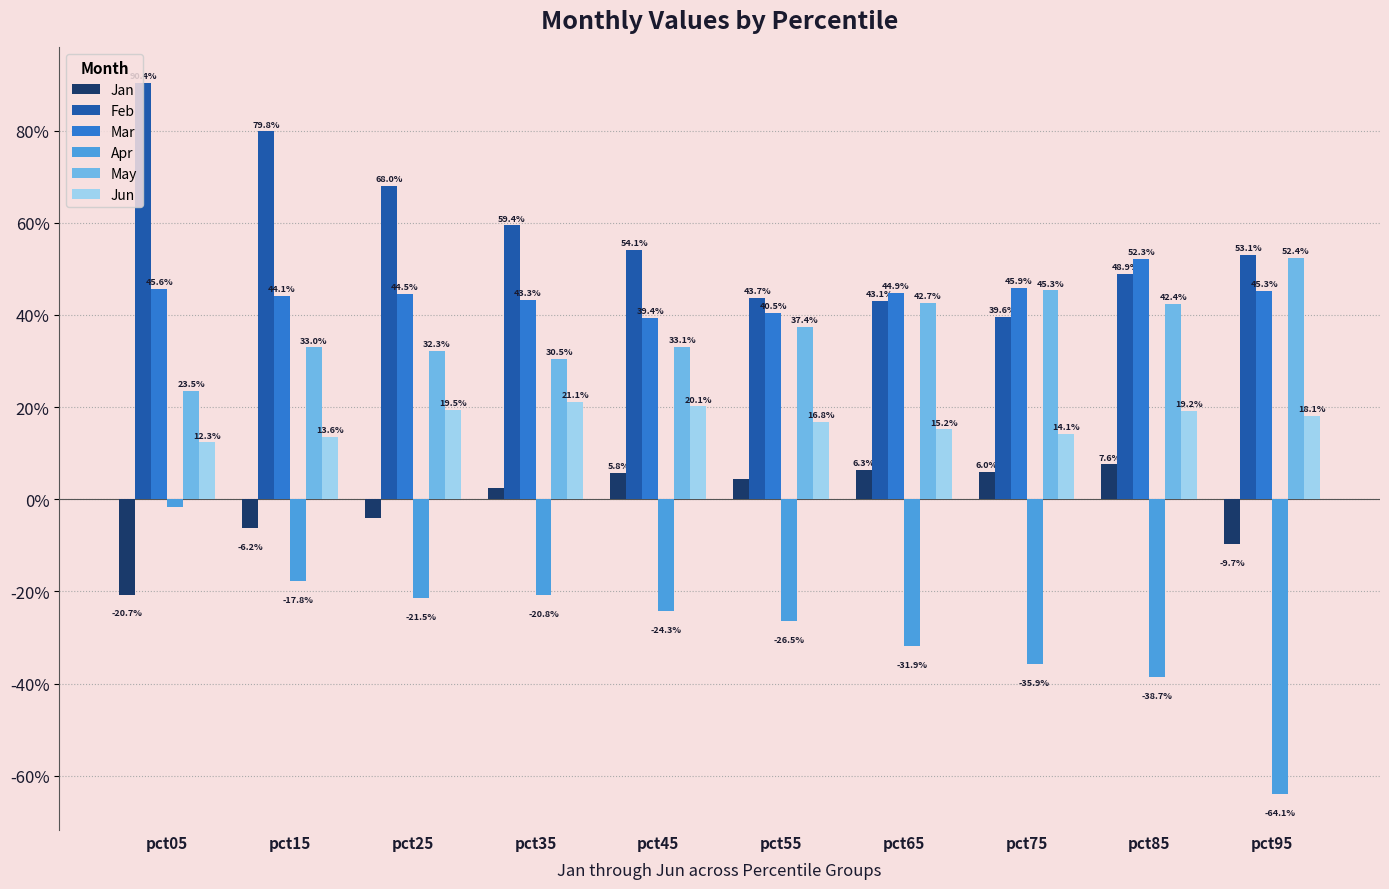

Which category has the highest value across all series?

pct05